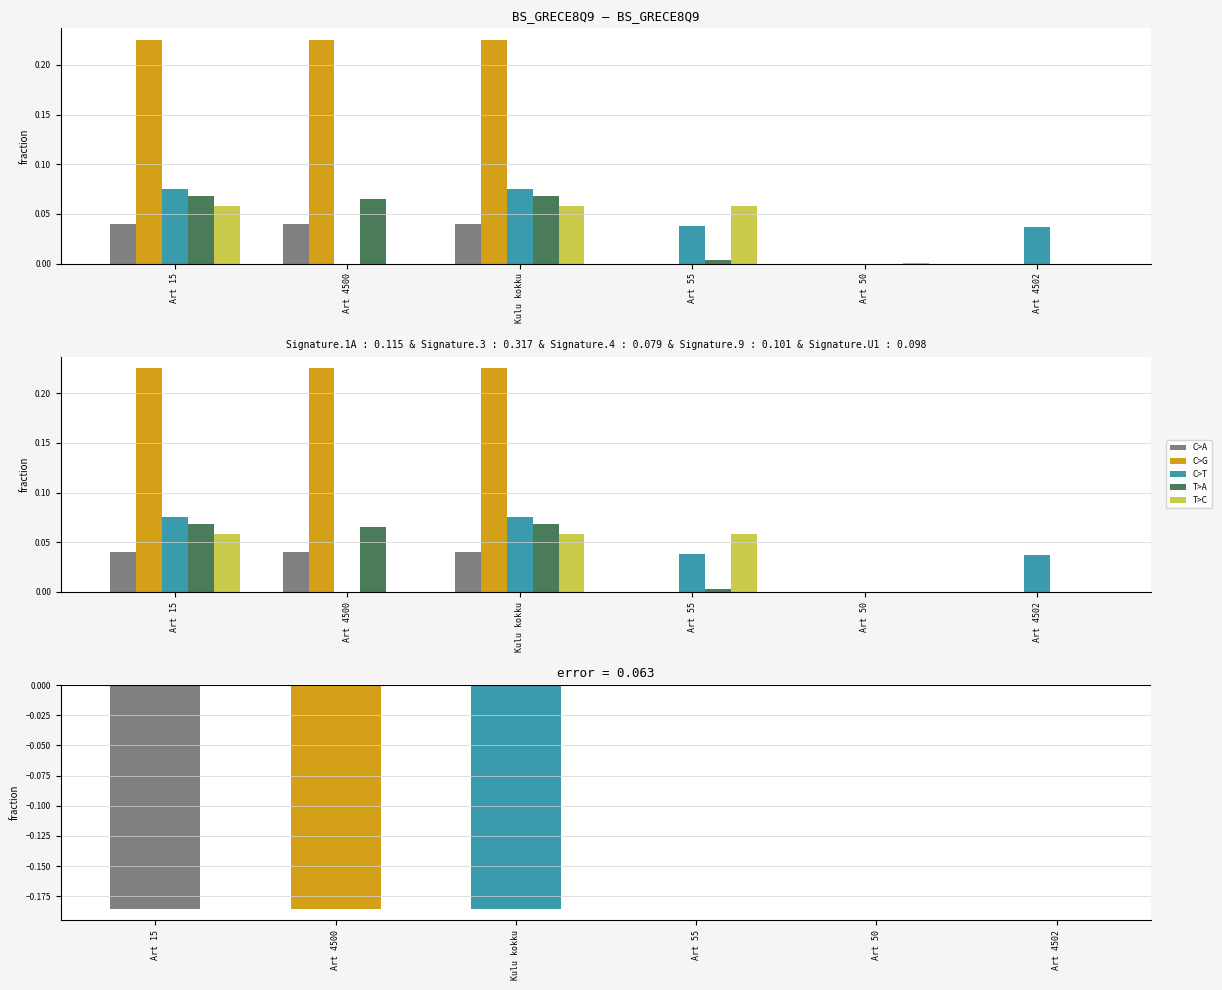

Which has a higher value, Art 50 or Kulu kokku?

Kulu kokku